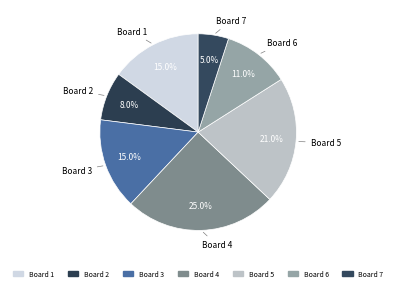

Do Board 1 and Board 3 together represent more than half of the pie?

No